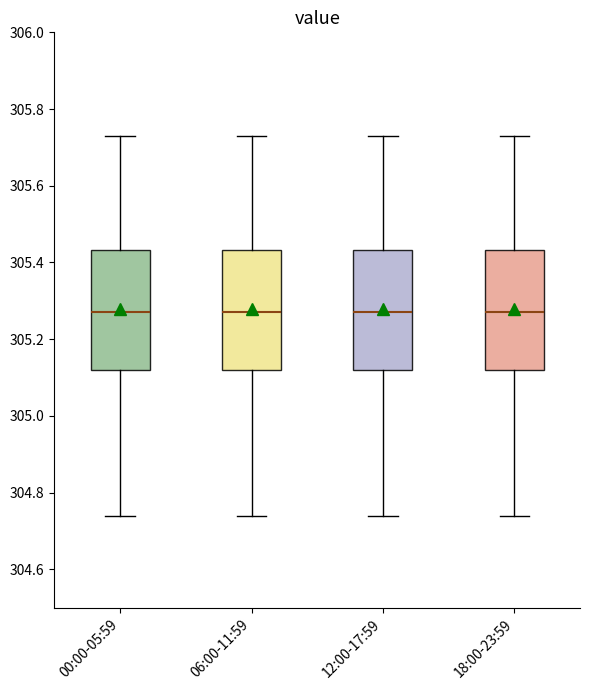

Reading left to right, read every box against the y-axis: the position of its median line, the range the box covers, and the ends of its whiskers. The values are not printed on the chart, so give them approximately, as read against the axis.

00:00-05:59: median 305.28, box 305.12 to 305.44, whiskers 304.74 to 305.74
06:00-11:59: median 305.28, box 305.12 to 305.44, whiskers 304.74 to 305.74
12:00-17:59: median 305.28, box 305.12 to 305.44, whiskers 304.74 to 305.74
18:00-23:59: median 305.28, box 305.12 to 305.44, whiskers 304.74 to 305.74